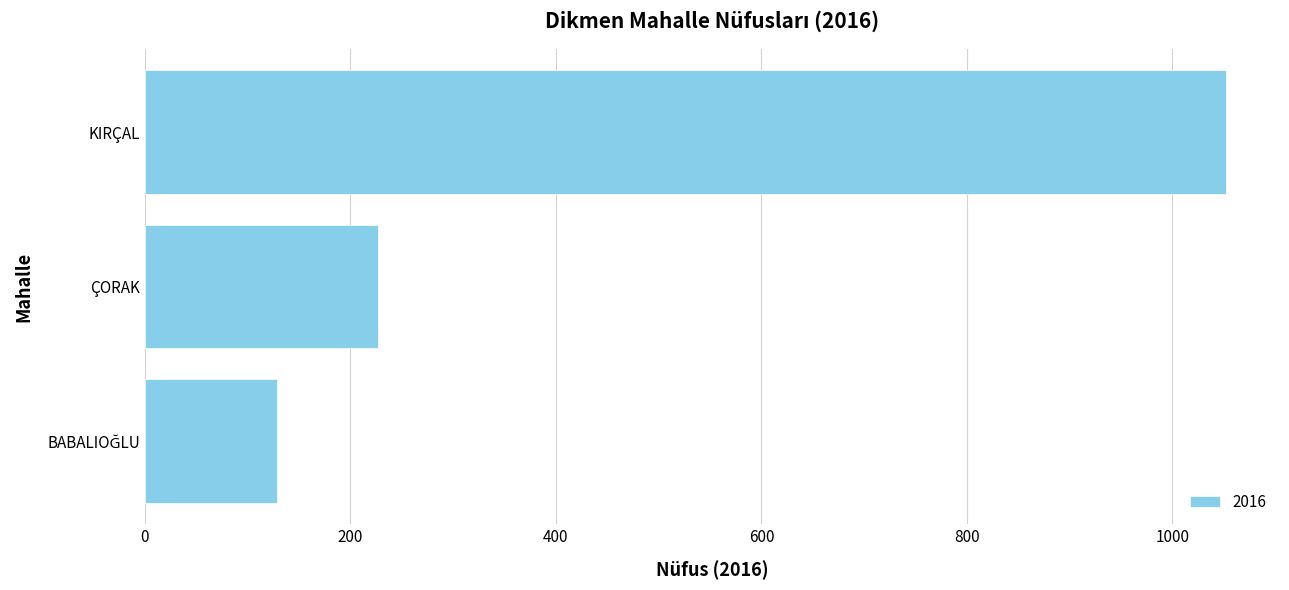

Reading bottom to top, list all the values displayed in this chart.

129	227	1052